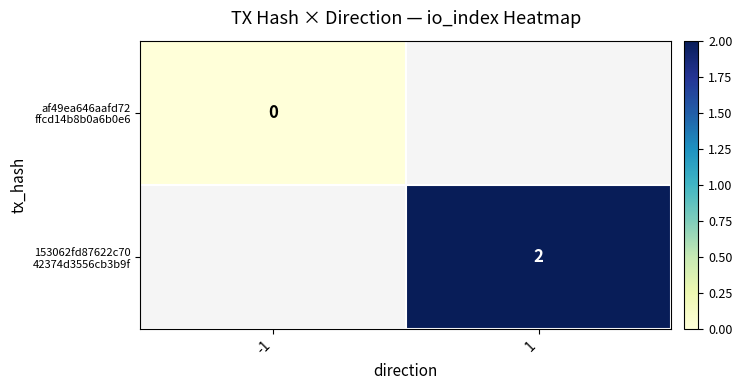

The value of af49ea646aafd72 ffcd14b8b0a6b0e6 at -1 is 0.0. True or false?

True